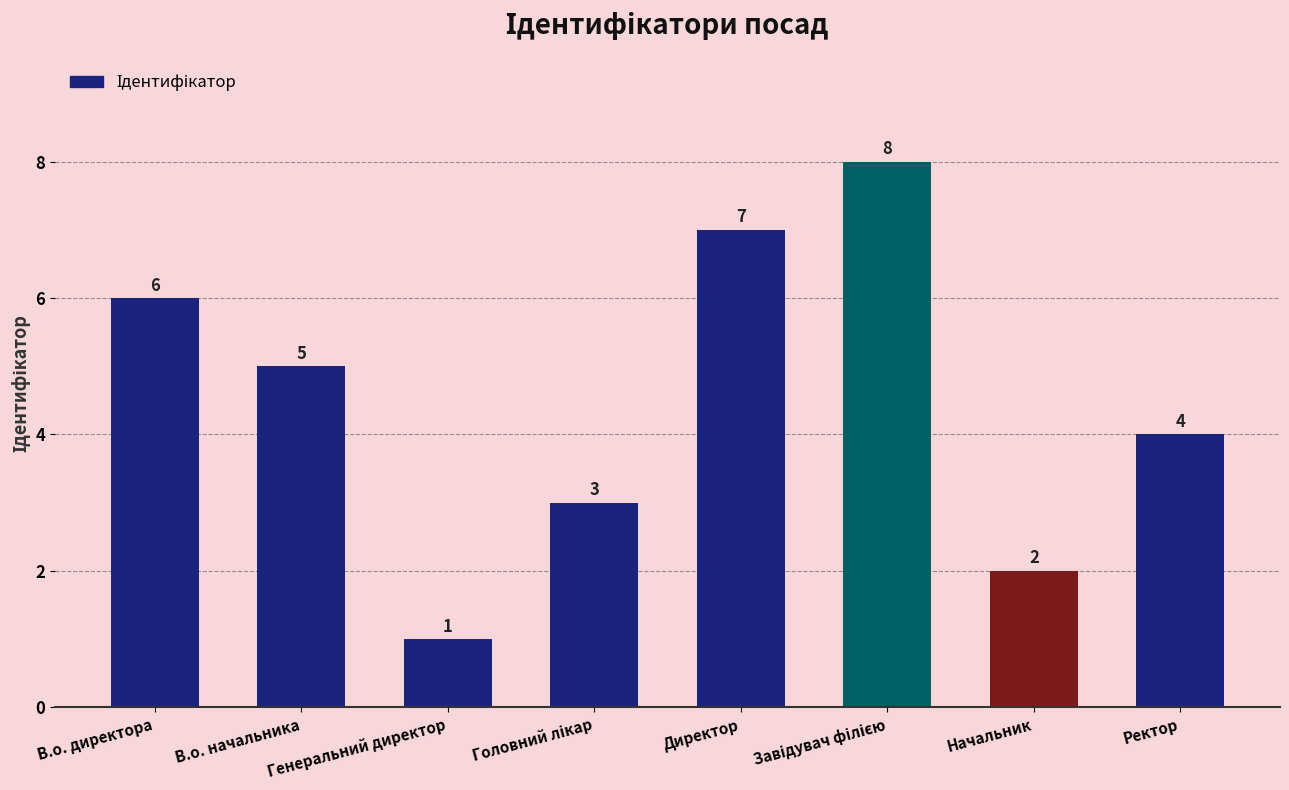

The value at В.о. директора is 6. True or false?

True